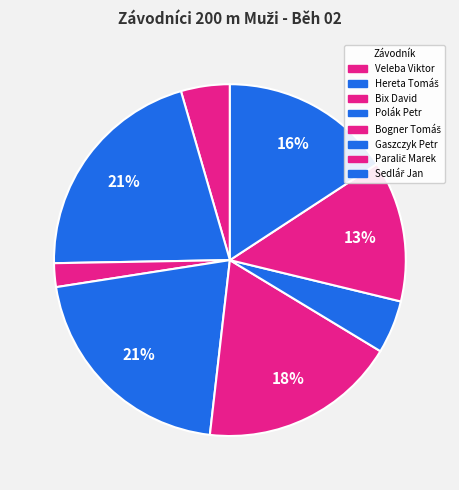

How many segments does this pie chart have?

8